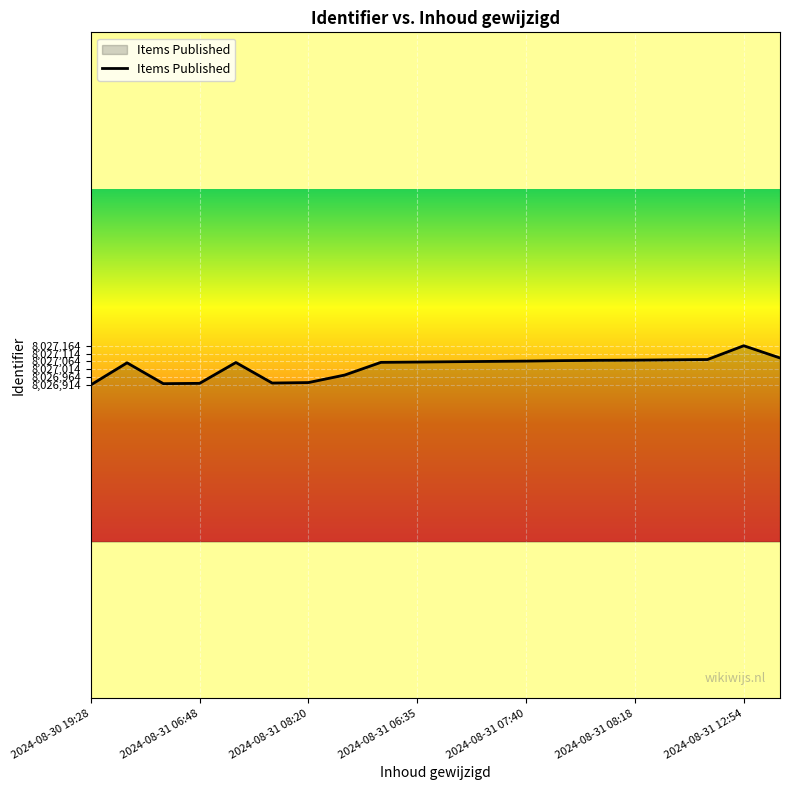

What is the greatest value displayed?

8027164